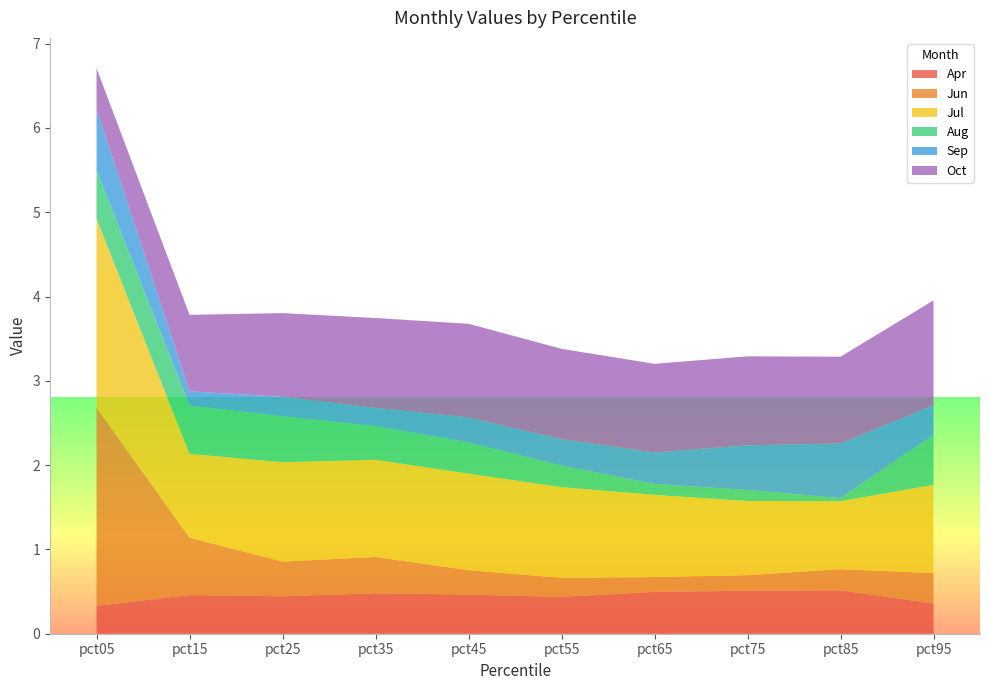

Reading right to left, what are all the values shown in this chart?

Apr: pct95=0.4	pct85=0.5	pct75=0.5	pct65=0.5	pct55=0.4	pct45=0.5	pct35=0.5	pct25=0.4	pct15=0.5	pct05=0.3
Jun: pct95=0.4	pct85=0.3	pct75=0.2	pct65=0.2	pct55=0.2	pct45=0.3	pct35=0.4	pct25=0.4	pct15=0.7	pct05=2.3
Jul: pct95=1.0	pct85=0.8	pct75=0.9	pct65=1.0	pct55=1.1	pct45=1.1	pct35=1.2	pct25=1.2	pct15=1.0	pct05=2.2
Aug: pct95=0.6	pct85=0.0	pct75=0.1	pct65=0.1	pct55=0.3	pct45=0.4	pct35=0.4	pct25=0.5	pct15=0.6	pct05=0.6
Sep: pct95=0.3	pct85=0.6	pct75=0.5	pct65=0.4	pct55=0.3	pct45=0.3	pct35=0.2	pct25=0.2	pct15=0.2	pct05=0.7
Oct: pct95=1.2	pct85=1.0	pct75=1.1	pct65=1.1	pct55=1.1	pct45=1.1	pct35=1.1	pct25=1.0	pct15=0.9	pct05=0.5